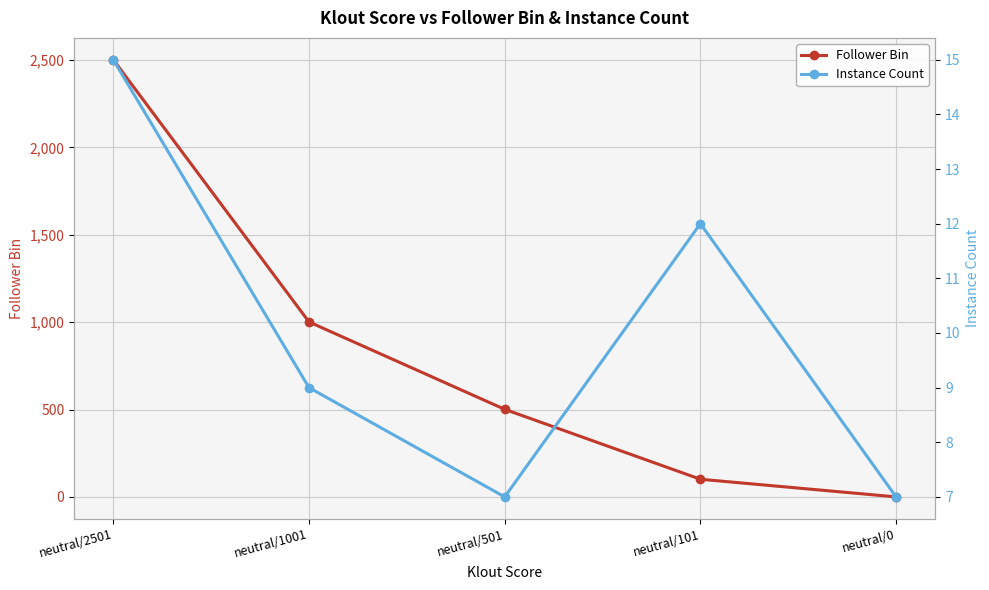

Which category has the lowest value in the Follower Bin series?

neutral/0